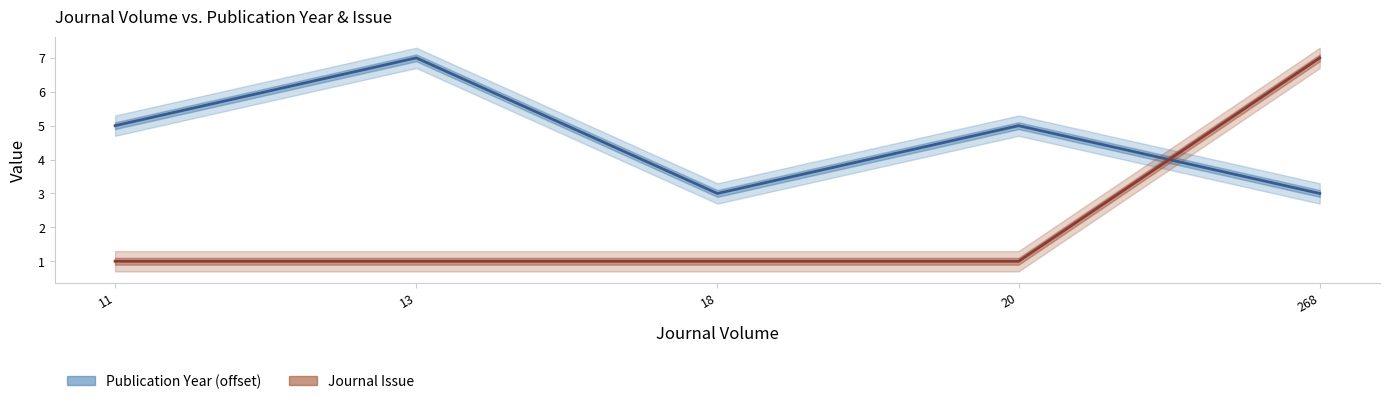

Reading left to right, extract all data points from this chart.

Publication Year (offset -2015): 11=5	13=7	18=3	20=5	268=3
Journal Issue: 11=1	13=1	18=1	20=1	268=7